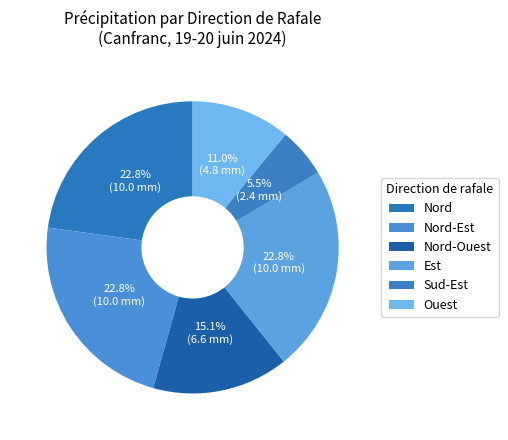

How many segments does this pie chart have?

6